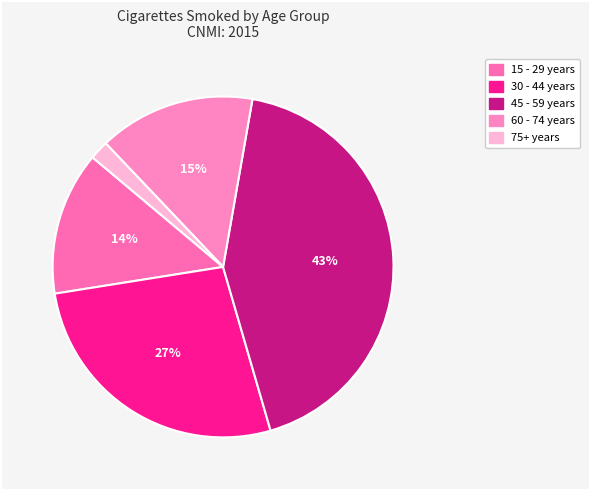

To the nearest percent, what portion does 15 - 29 years represent?

14%